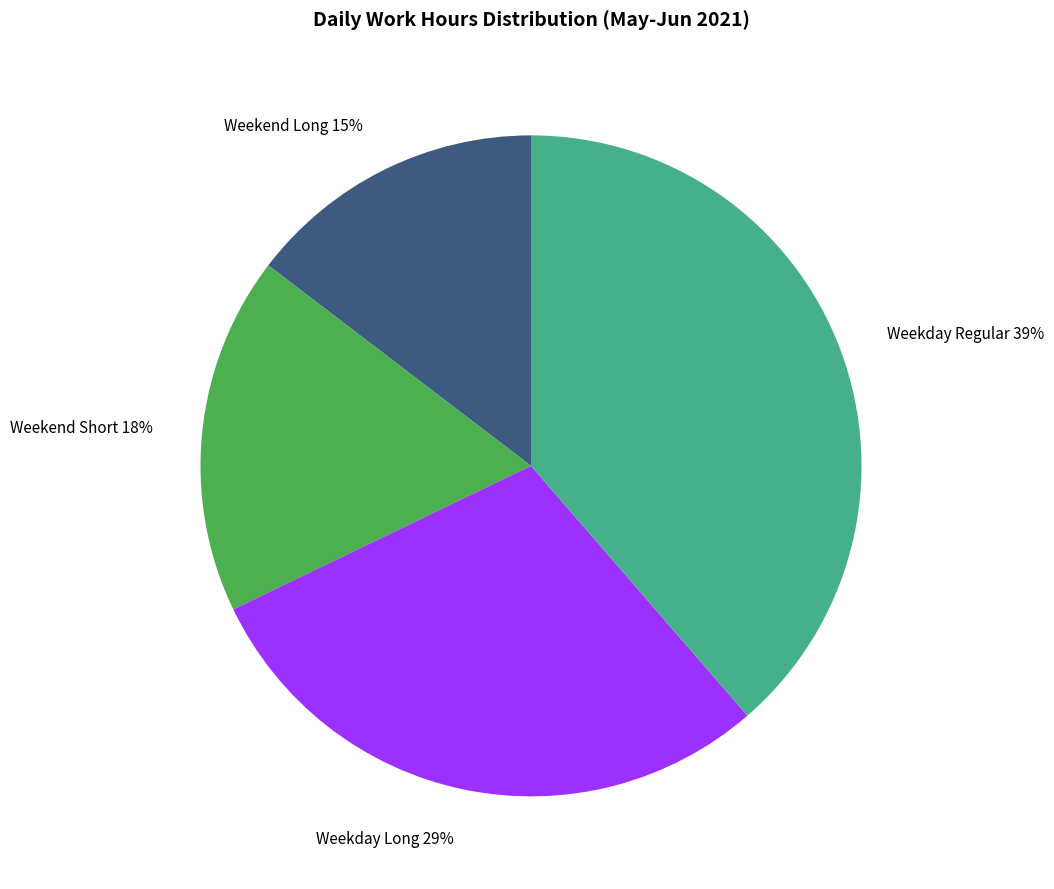

Is it true that Weekday Regular 39% is 25% of the pie?

False